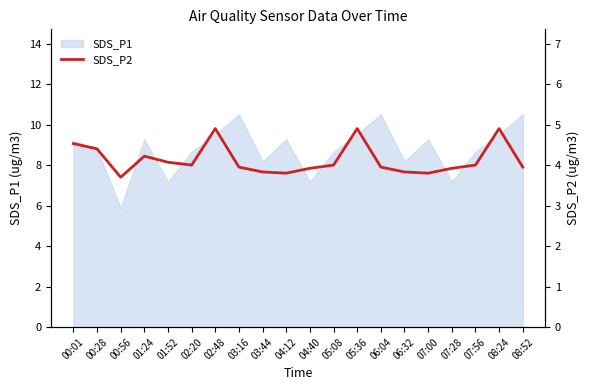

The value of SDS_P1 at 08:24 is 9.5. True or false?

True